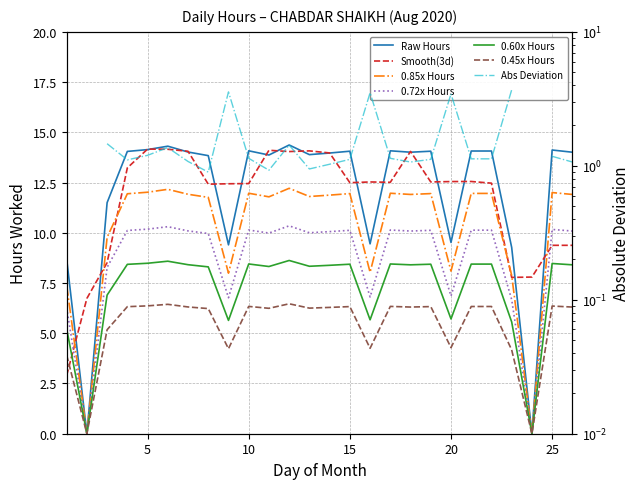

List the labels in order of value, largest first.

12, 6, 5, 25, 10, 17, 21, 22, 15, 19, 4, 7, 18, 26, 14, 13, 11, 8, 3, 20, 16, 9, 23, 1, 2, 24